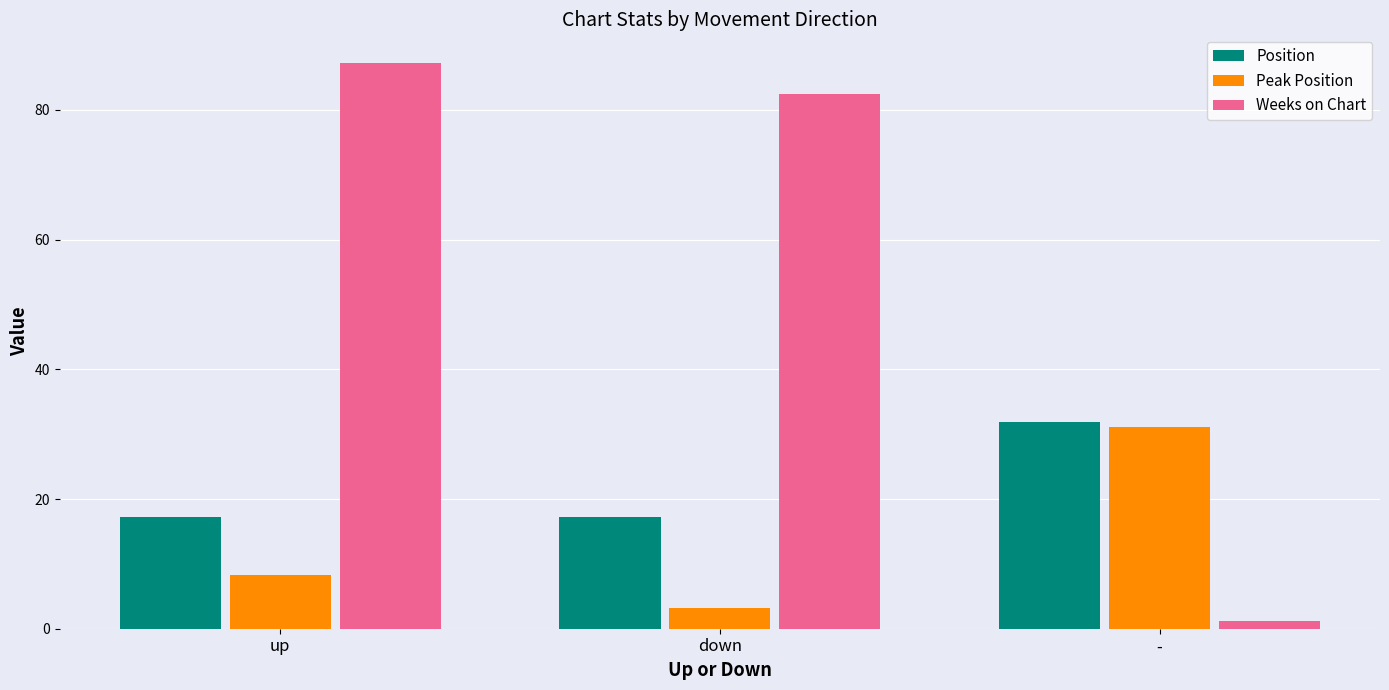

What are all the series names shown in the legend?

Position, Peak Position, Weeks on Chart